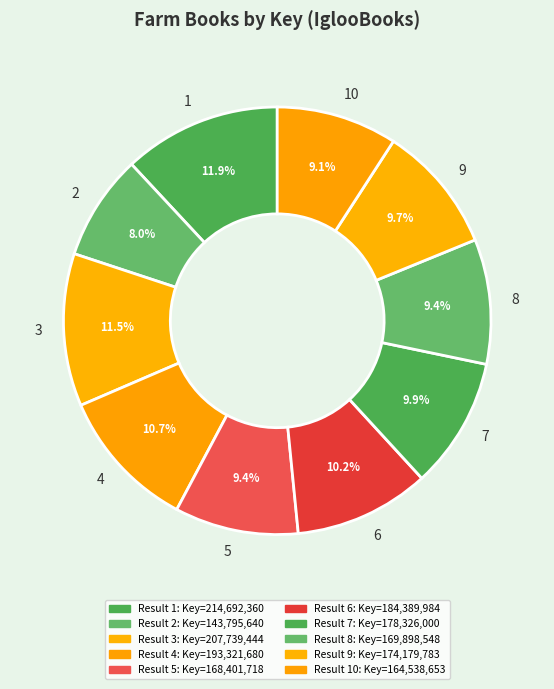

What percentage do 8 and 5 together represent?

18.8%